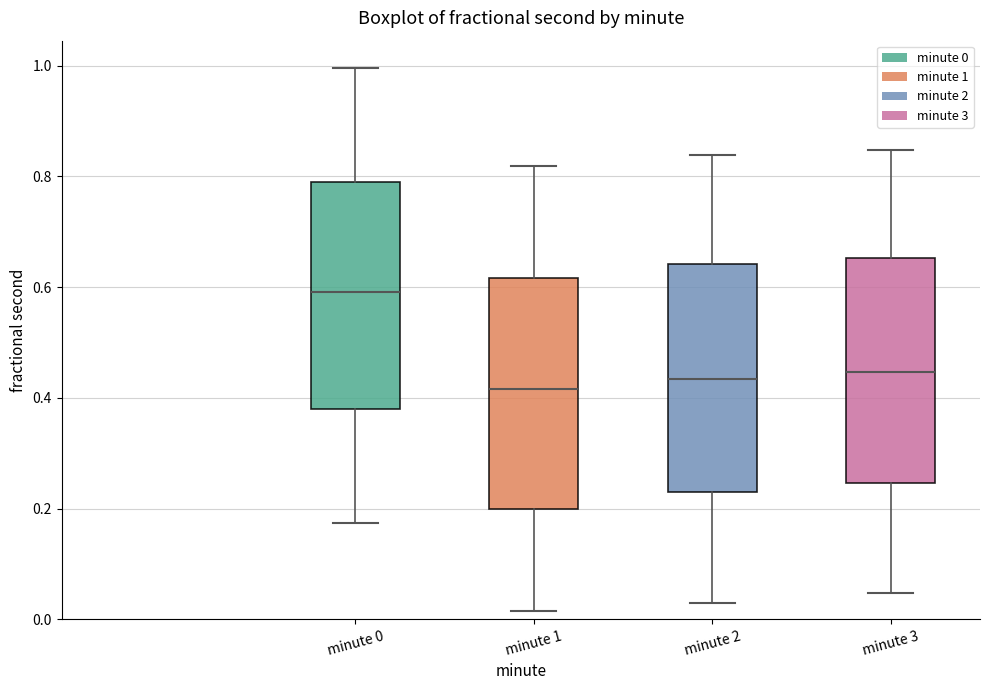

Reading left to right, read every box against the y-axis: the position of its median line, the range the box covers, and the ends of its whiskers. The values are not printed on the chart, so give them approximately, as read against the axis.

minute 0: median 0.60, box 0.38 to 0.78, whiskers 0.18 to 1.00
minute 1: median 0.42, box 0.20 to 0.62, whiskers 0.02 to 0.82
minute 2: median 0.44, box 0.22 to 0.64, whiskers 0.02 to 0.84
minute 3: median 0.44, box 0.24 to 0.66, whiskers 0.04 to 0.84